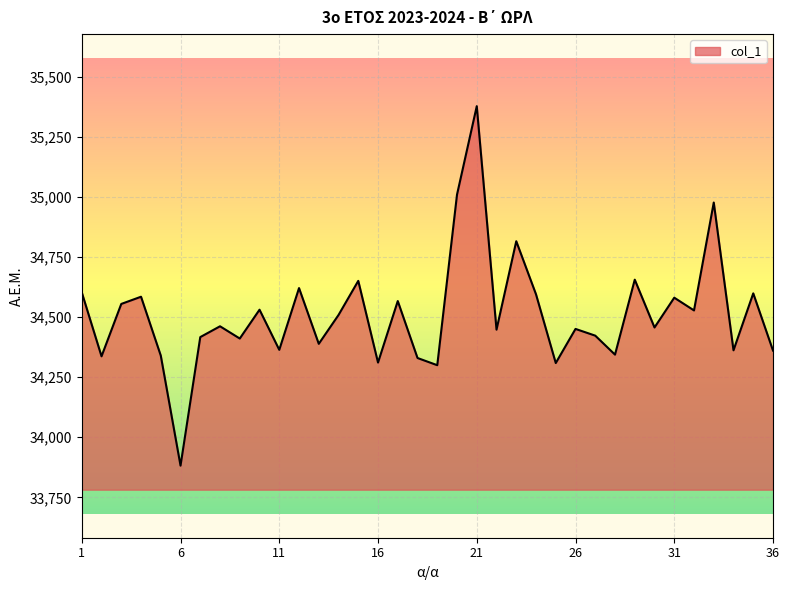

What is the difference between the maximum and minimum values?

1496